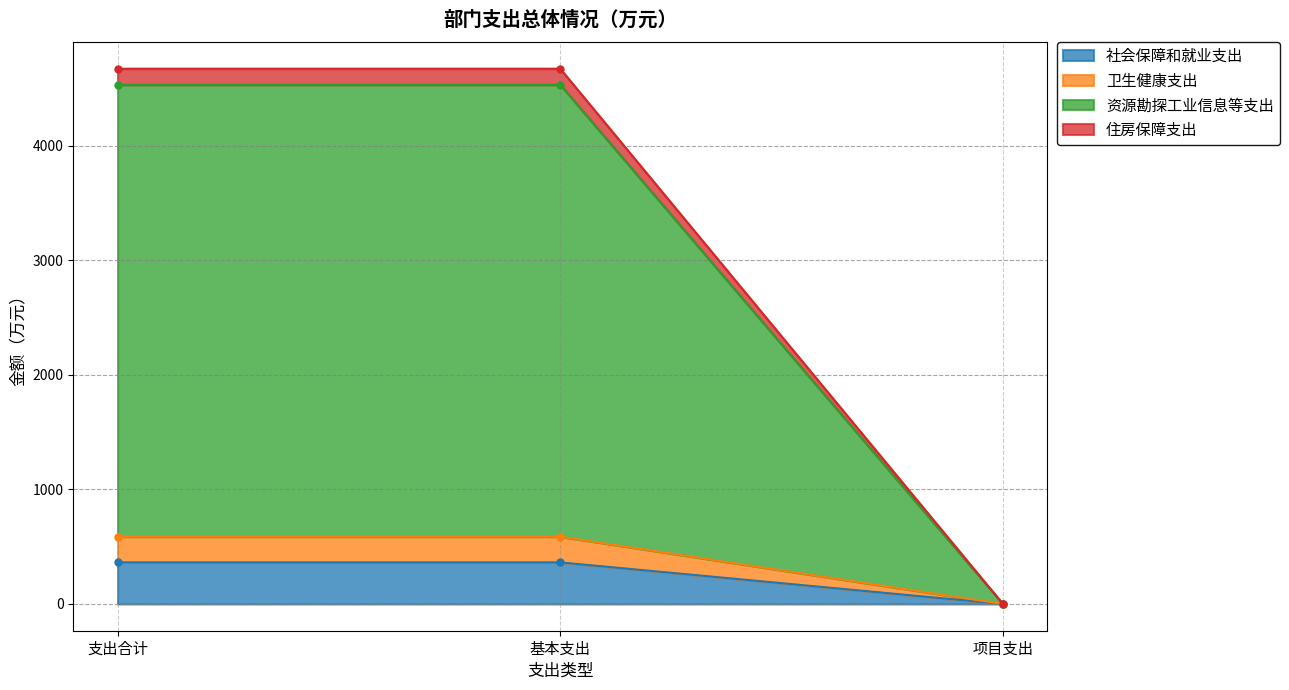

Reading right to left, transcribe all the data shown in this chart.

社会保障和就业支出: 0.0	363.0	363.0
卫生健康支出: 0.0	587.9	587.9
资源勘探工业信息等支出: 0.0	4534.4	4534.4
住房保障支出: 0.0	4674.1	4674.1